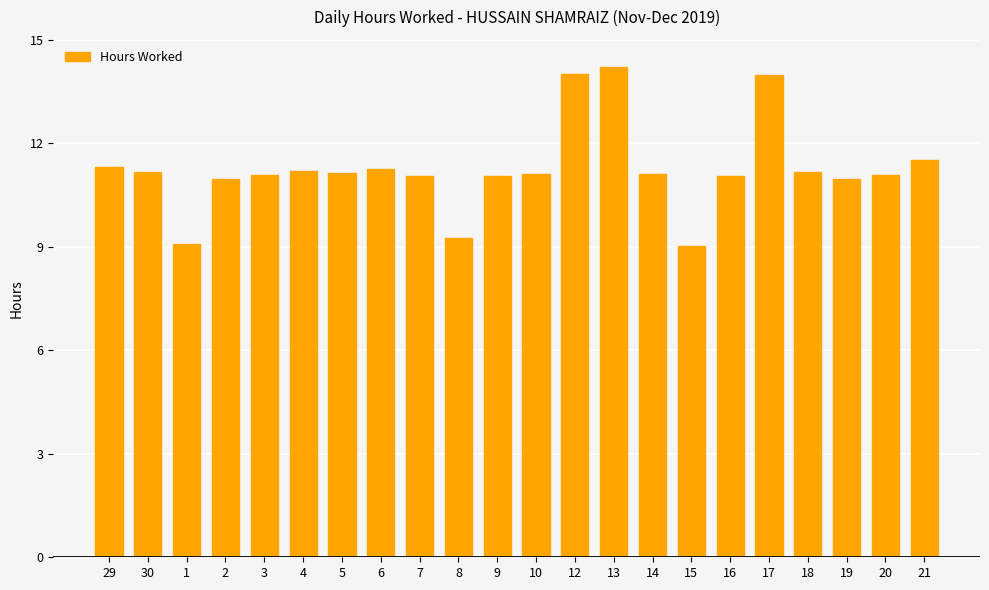

What is the maximum value shown in the chart?

14.2